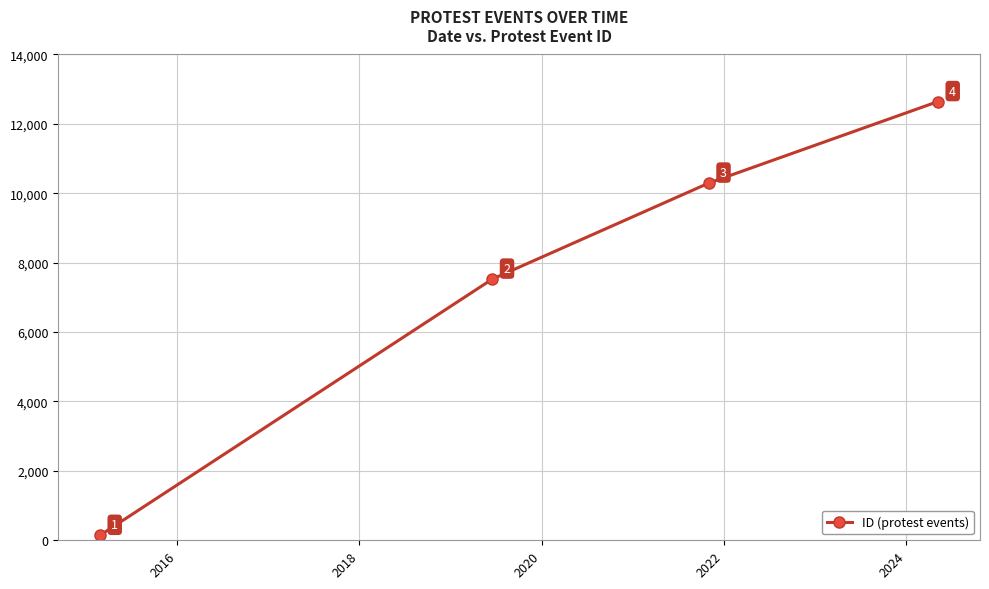

What is the value of the 4th point from the left?

12645